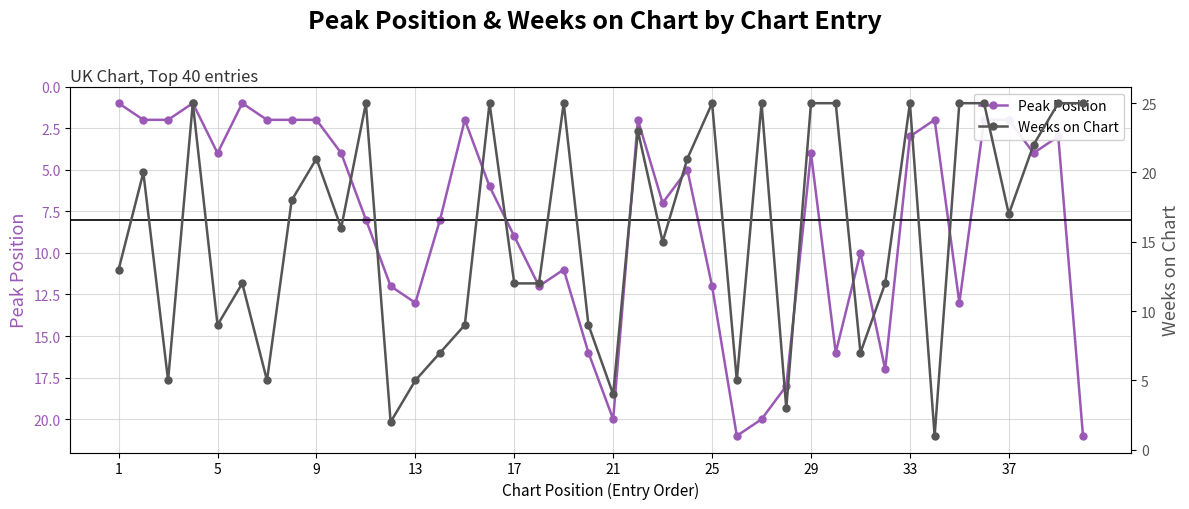

Is this an area chart (filled region under the line)?

No